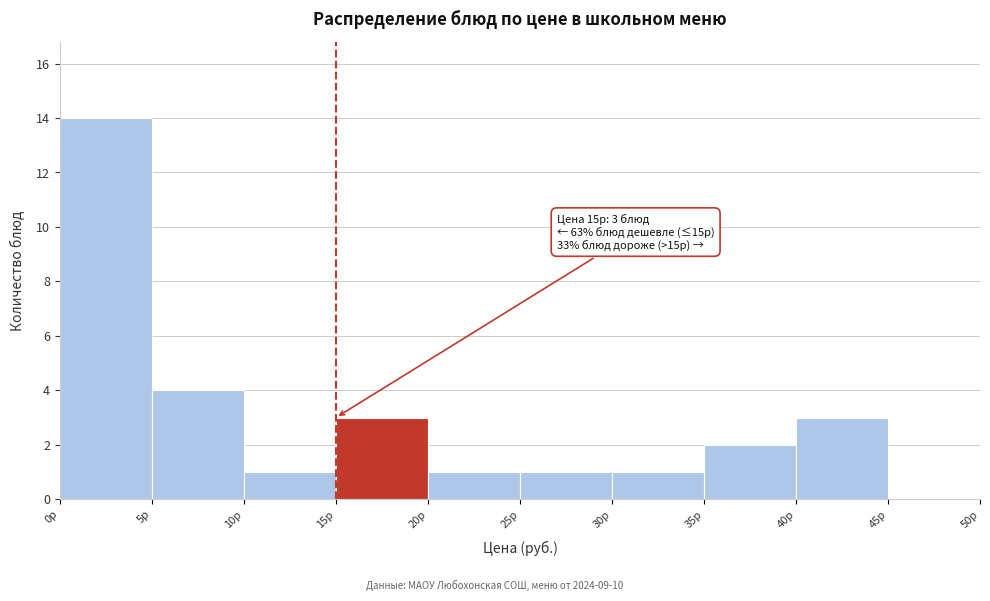

Which range on the x-axis has the tallest bar?

0 to 5